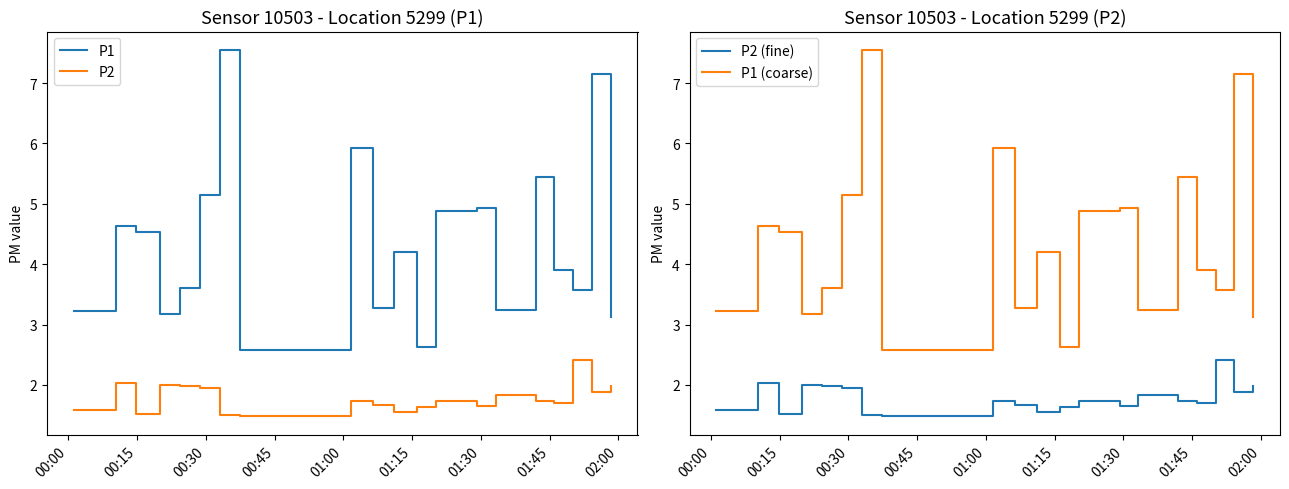

True or false: P2 and P1 intersect in this chart.

False